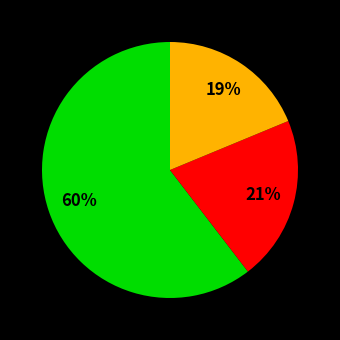

To the nearest percent, what is the average slice percentage?

33%